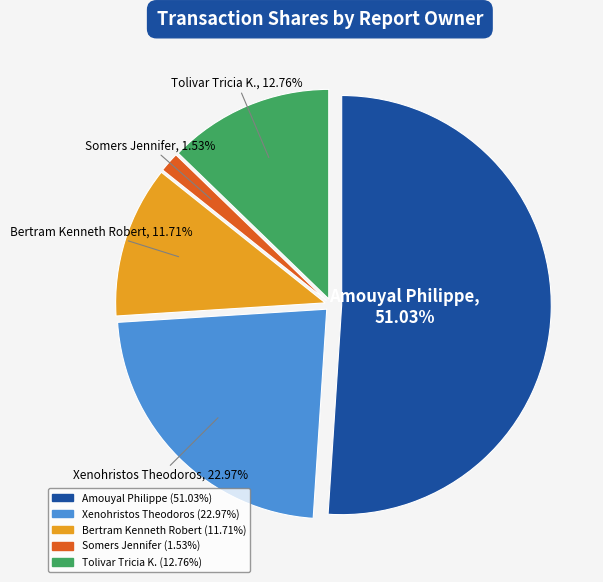

Which category has the biggest portion of the pie?

Amouyal Philippe